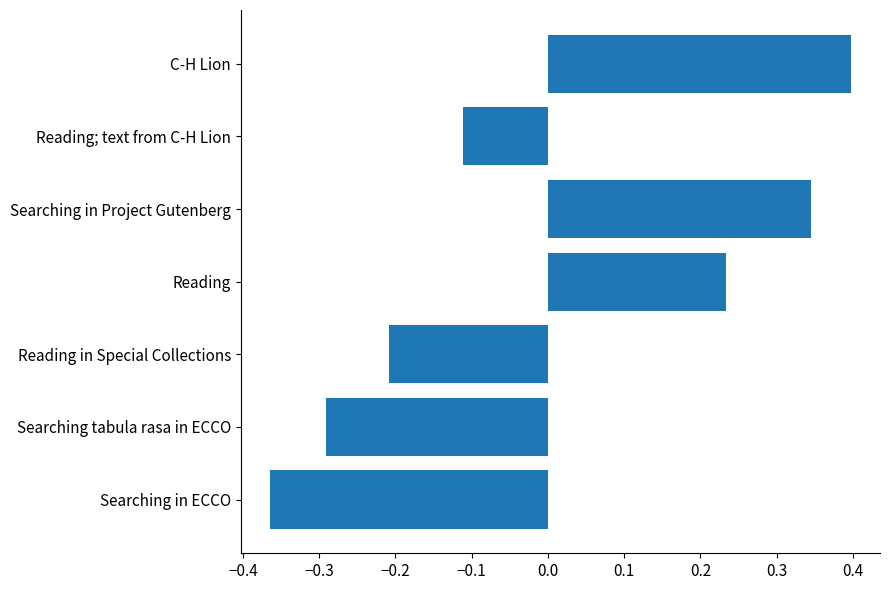

Rank the categories by value from highest to lowest.

C-H Lion, Searching in Project Gutenberg, Reading, Reading; text from C-H Lion, Reading in Special Collections, Searching tabula rasa in ECCO, Searching in ECCO